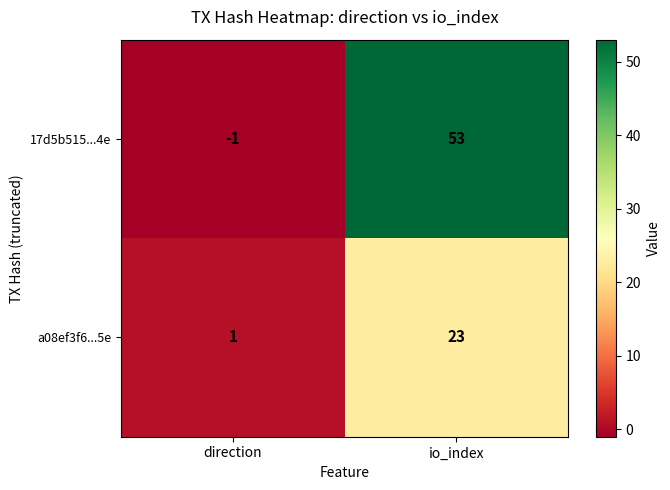

Read the 17d5b515...4e value at io_index.

53